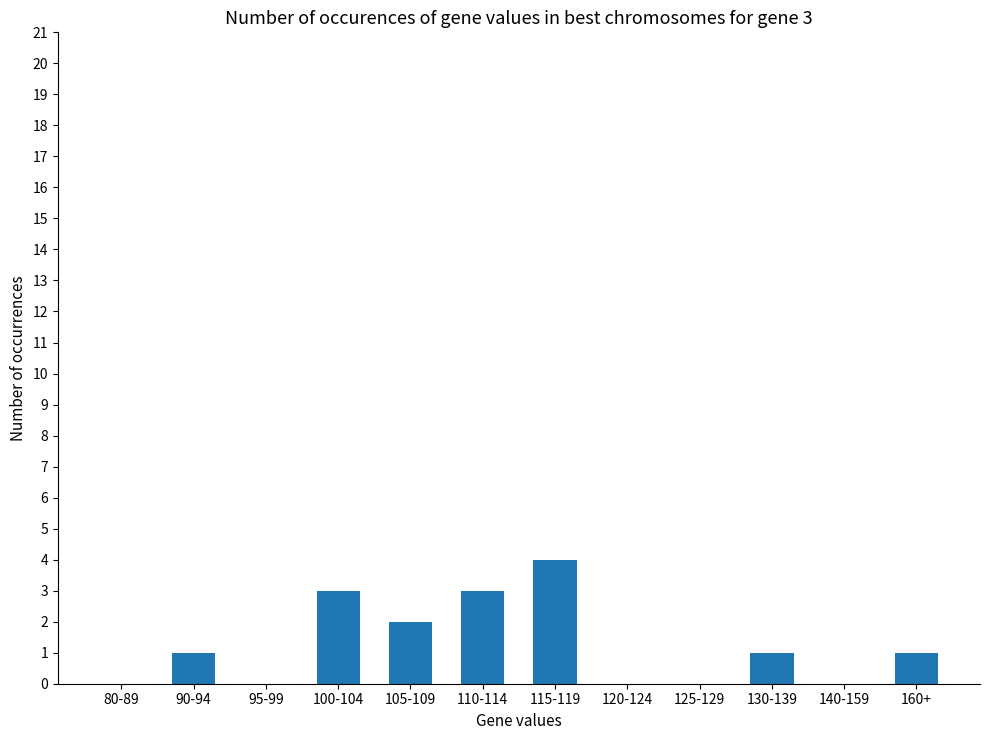

Approximately how many times larger is the value at 130-139 compared to 100-104?

0.3